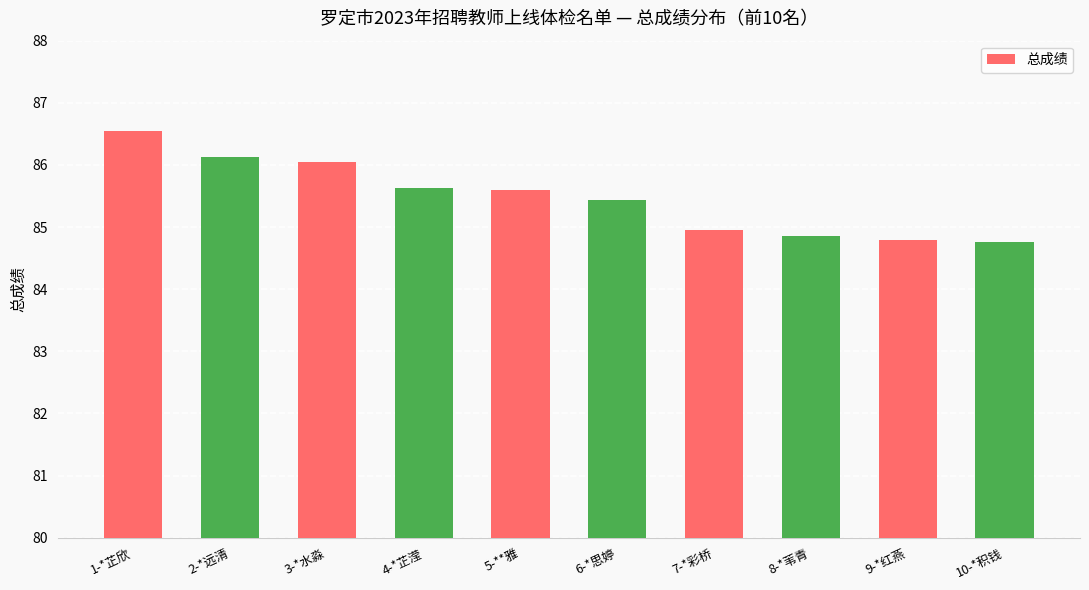

How many bars are there in total?

10